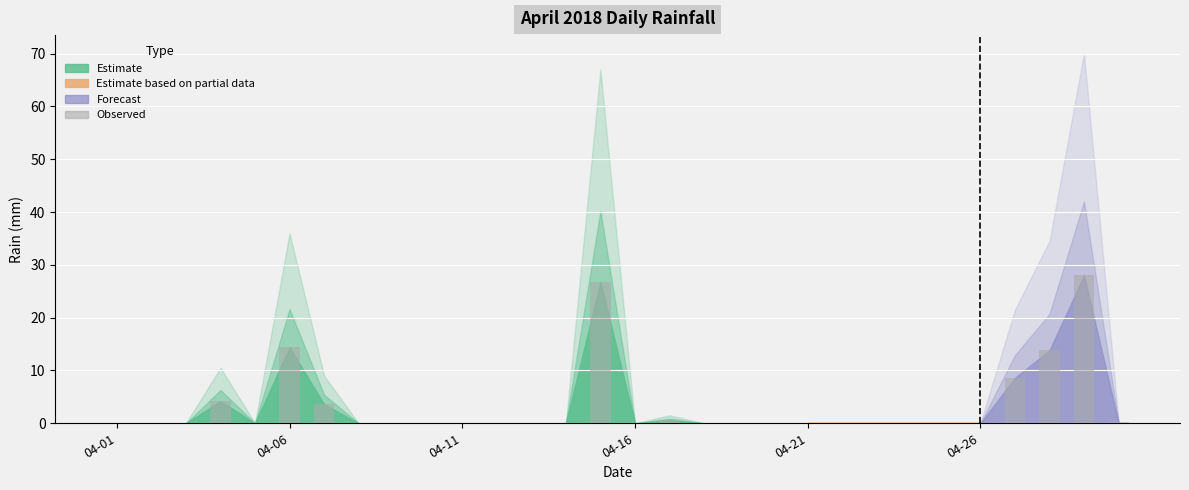

What is the sum of all values?

100.2